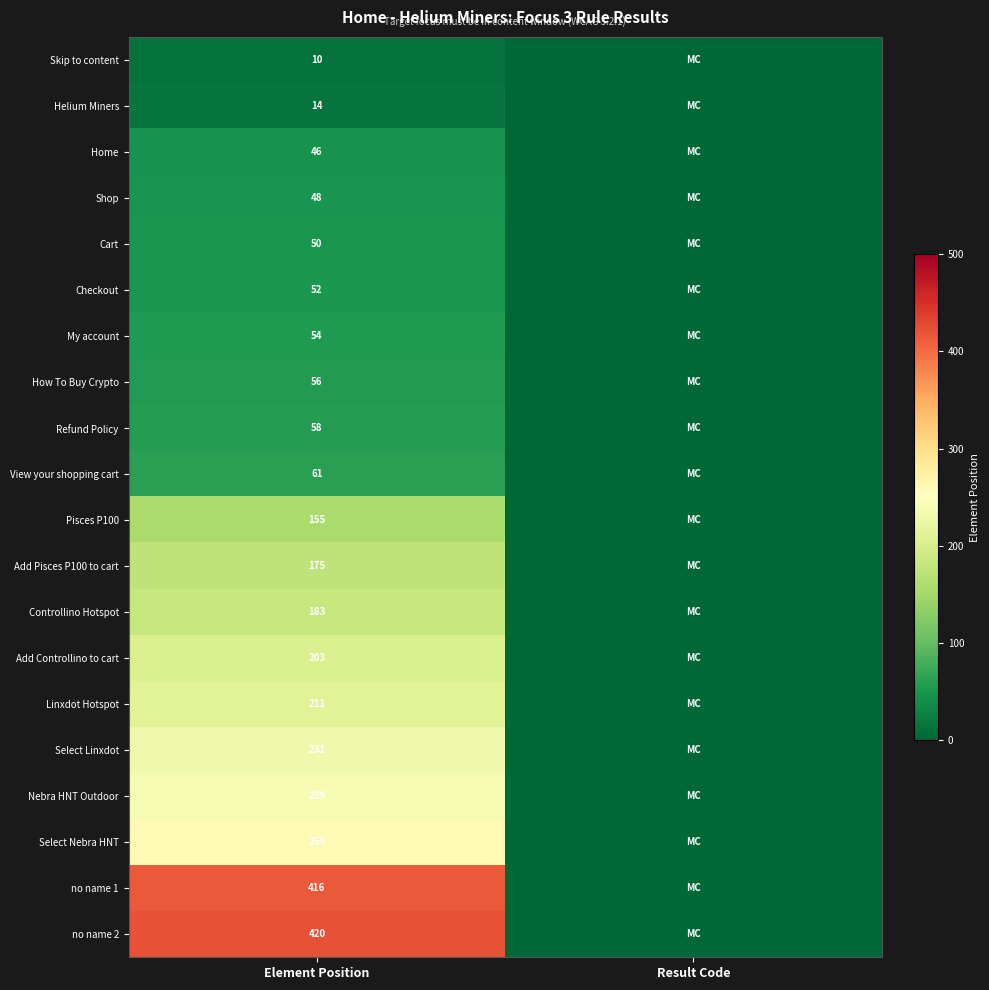

The Pisces P100 series shows 267 at Element Position. True or false?

False